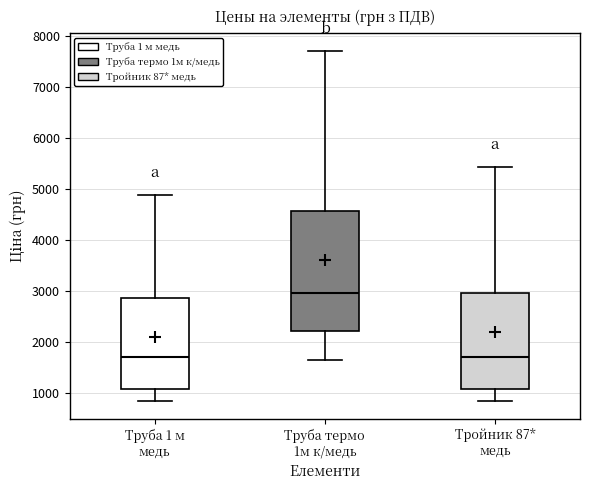

Reading left to right, transcribe this box plot: for each box, give where its median line is, the range the box spans, and where its two whiskers end, as read against the y-axis. The values are not printed on the chart, so give them approximately, as read against the axis.

Труба 1 м медь: median 1700, box 1100 to 2900, whiskers 800 to 4900
Труба термо 1м к/медь: median 2900, box 2200 to 4600, whiskers 1600 to 7700
Тройник 87* медь: median 1700, box 1100 to 3000, whiskers 800 to 5400